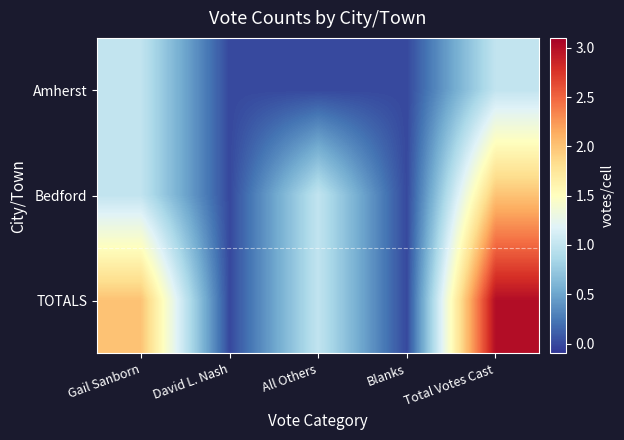

Reading right to left, extract all data points from this chart.

Amherst: Total Votes Cast=1	Blanks=0	All Others=0	David L. Nash=0	Gail Sanborn=1
Bedford: Total Votes Cast=2	Blanks=0	All Others=1	David L. Nash=0	Gail Sanborn=1
TOTALS: Total Votes Cast=3	Blanks=0	All Others=1	David L. Nash=0	Gail Sanborn=2